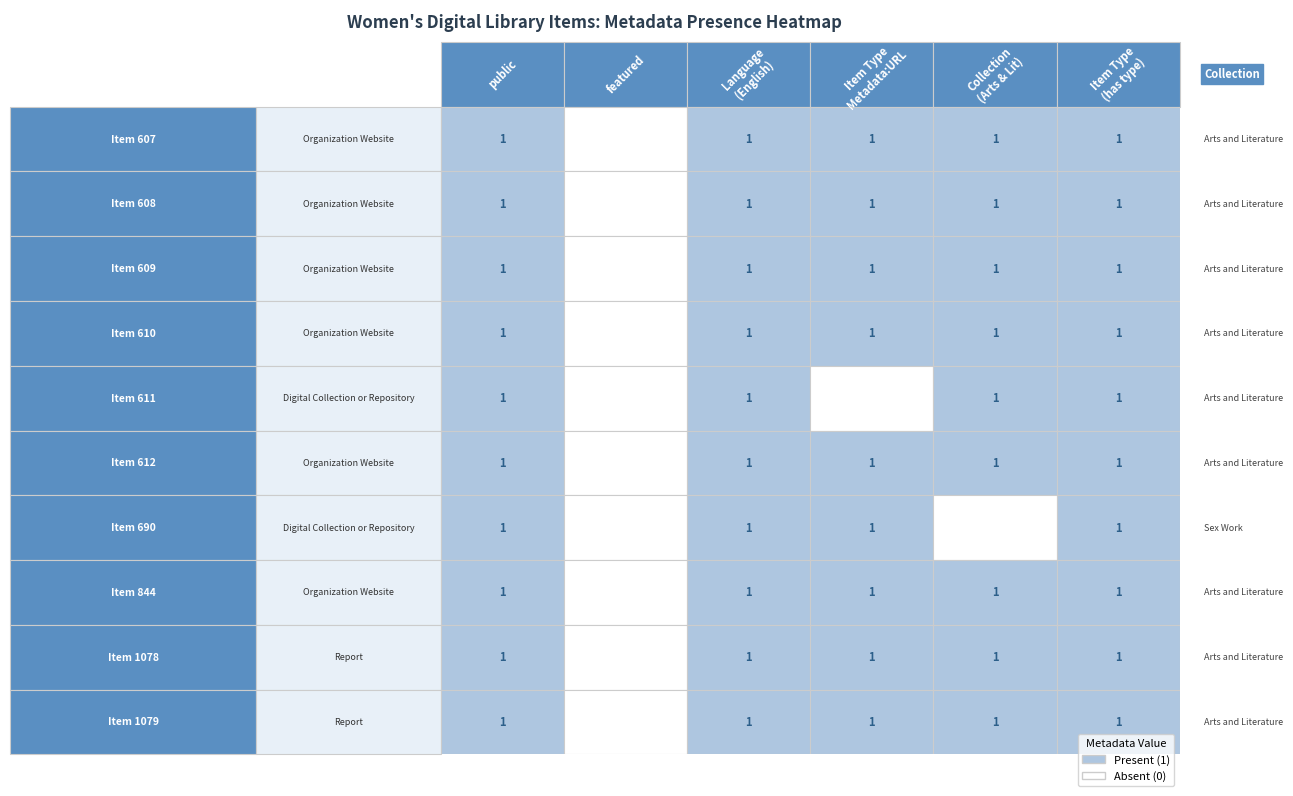

What is the greatest value displayed?

1